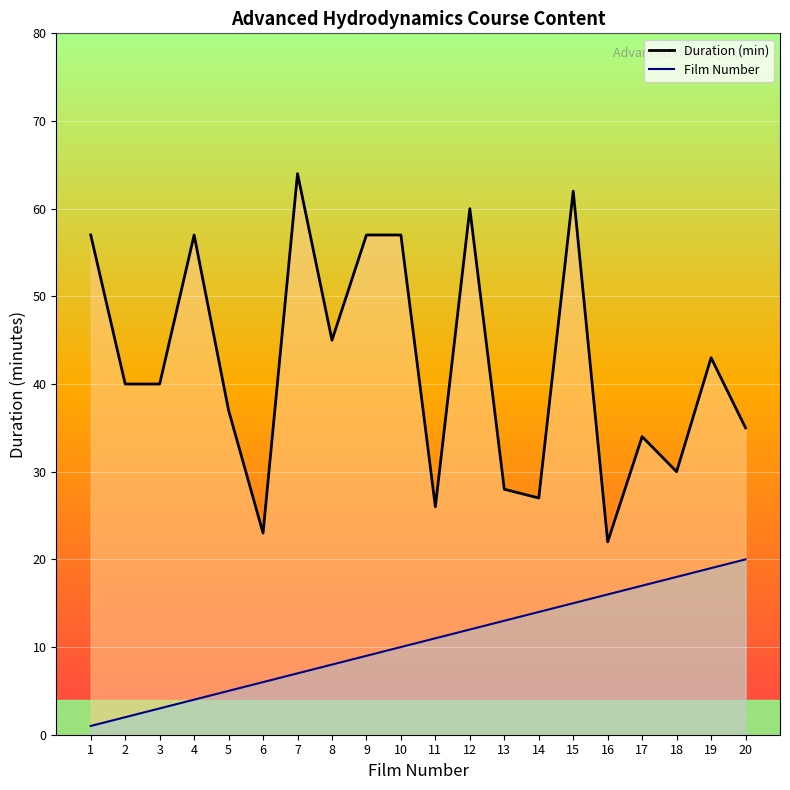

Is the value of Duration (min) at 18 greater than the value of Film Number at 7?

Yes